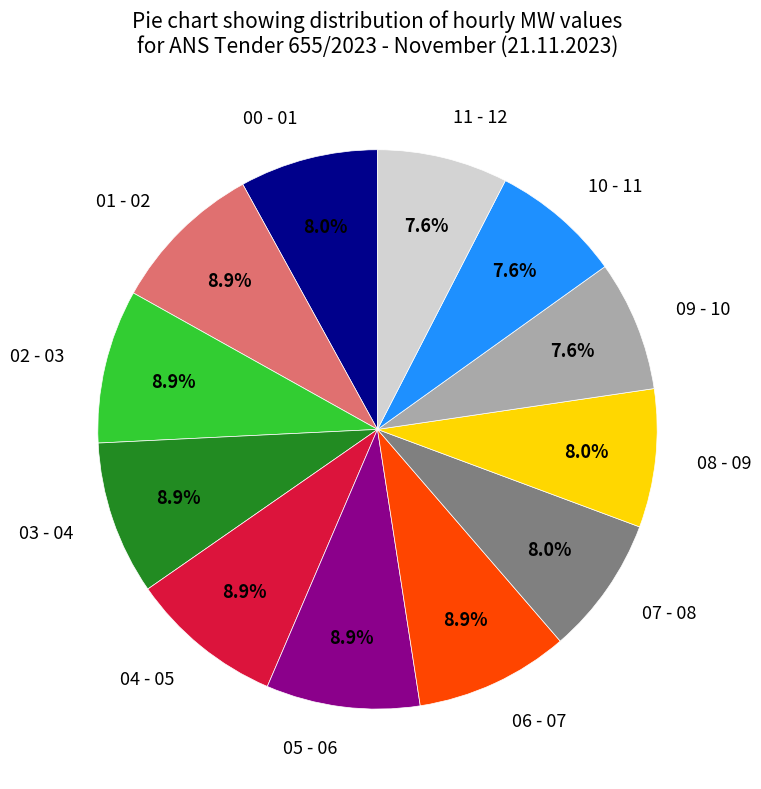

The 03 - 04 slice represents 9% of the pie. True or false?

True